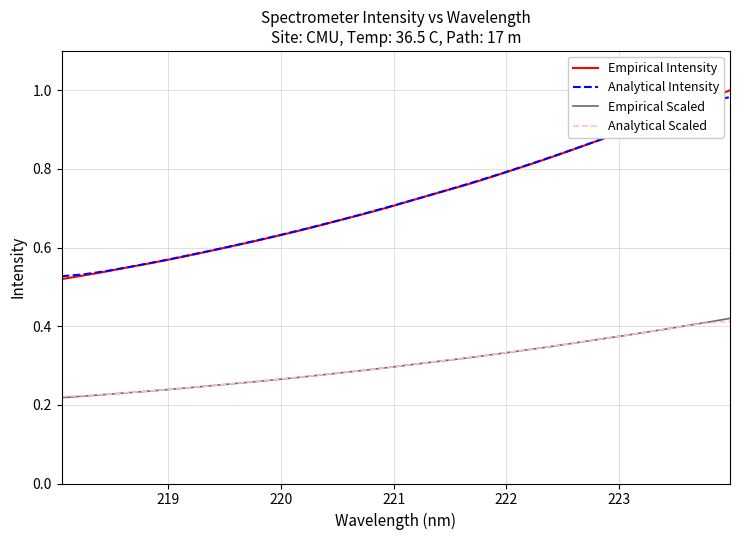

True or false: Analytical Intensity has more than 2 points higher than both neighbors.

False